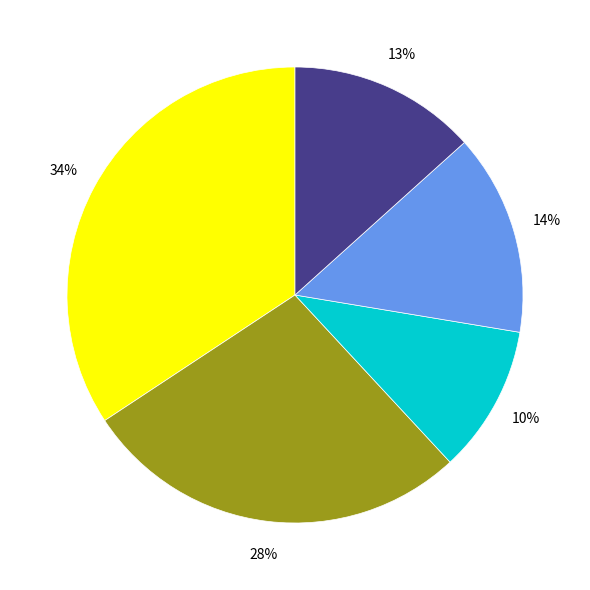

How many segments does this pie chart have?

5